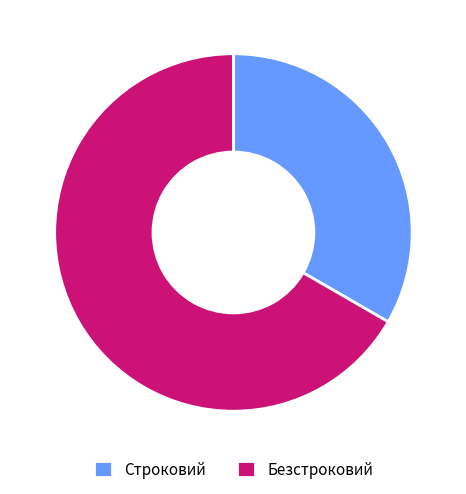

Rank the categories by value from lowest to highest.

Строковий, Безстроковий